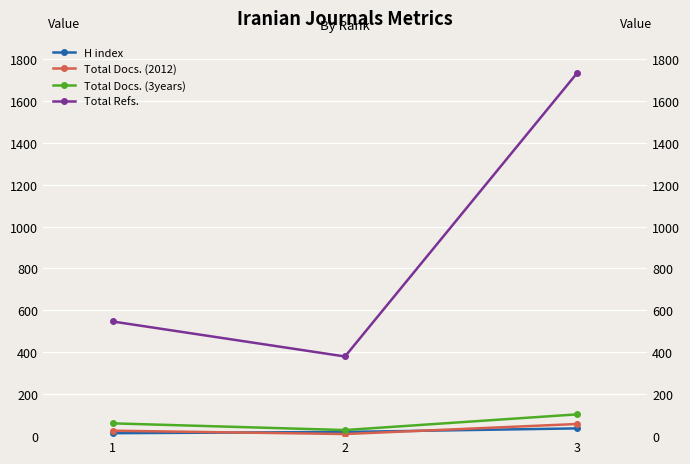

How many values in the Total Refs. series are below 547?

1